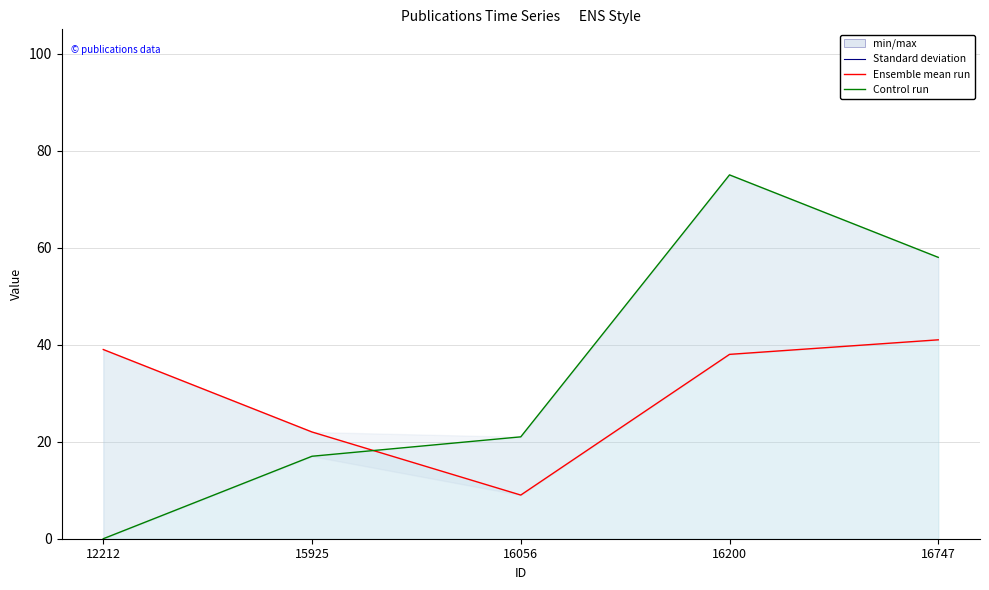

At which label does WOS_Year (relative to 1960) reach its peak?

16747